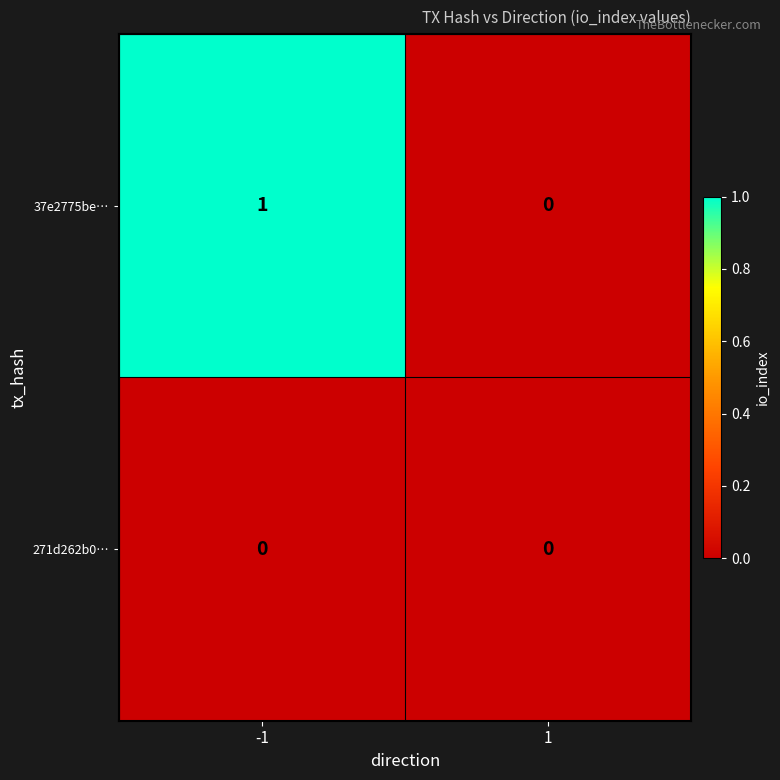

Reading left to right, list all the values displayed in this chart.

37e2775be…: 1	0
271d262b0…: 0	0